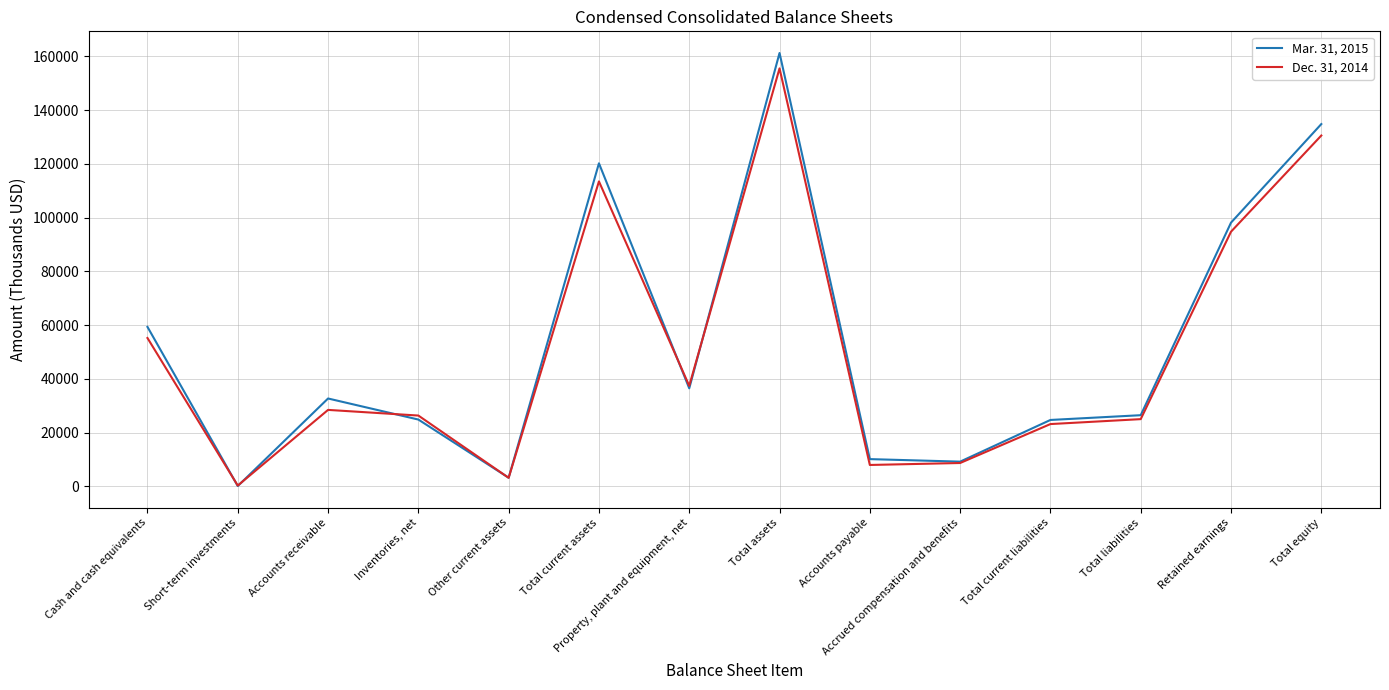

Which category has the lowest value in the Mar. 31, 2015 series?

Short-term investments